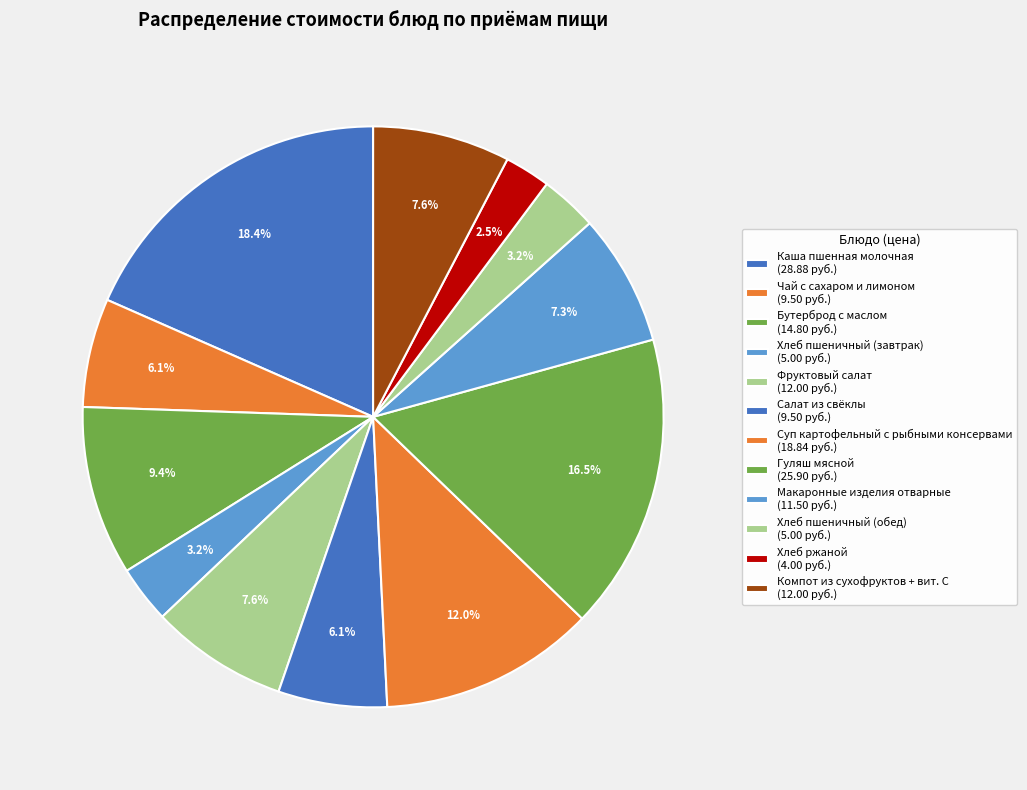

Rank the categories by value from lowest to highest.

Хлеб ржаной, Хлеб пшеничный (завтрак), Хлеб пшеничный (обед), Чай с сахаром и лимоном, Салат из свёклы, Макаронные изделия отварные, Фруктовый салат, Компот из сухофруктов + вит. С, Бутерброд с маслом, Суп картофельный с рыбными консервами, Гуляш мясной, Каша пшенная молочная